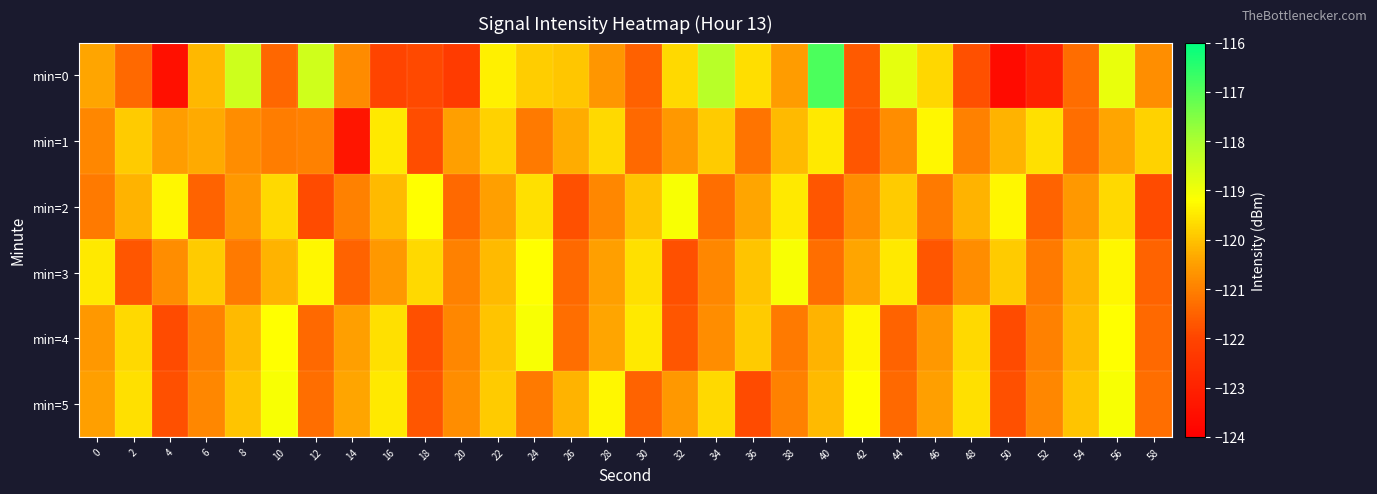

At which category is the sum across all series the highest?

56